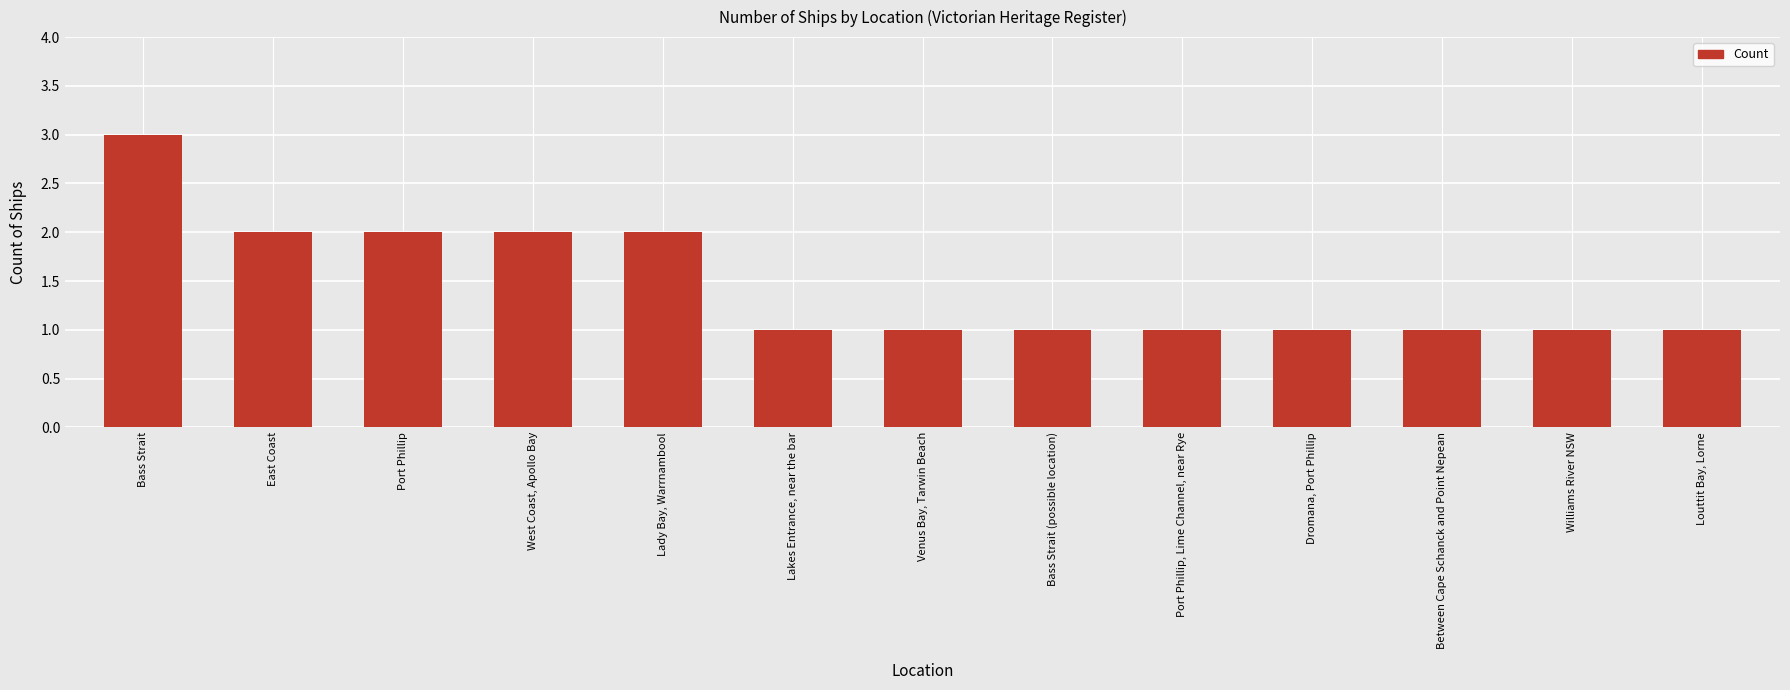

At which category does the chart reach its peak across all series?

Bass Strait